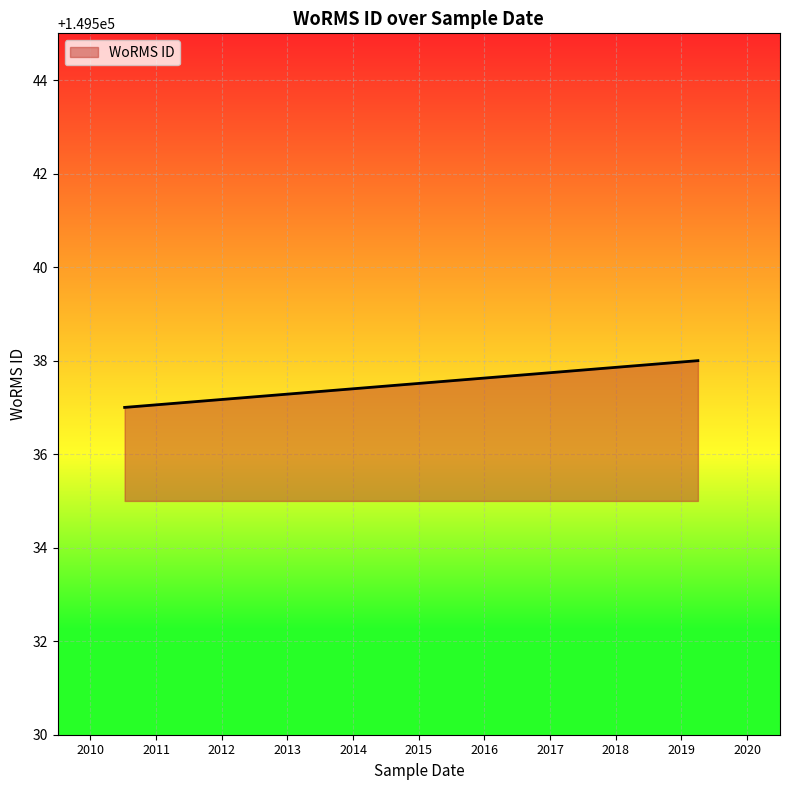

Rank the categories by value from highest to lowest.

2019-04-01, 2019-04-01, 2019-04-01, 2019-04-01, 2010-07-10